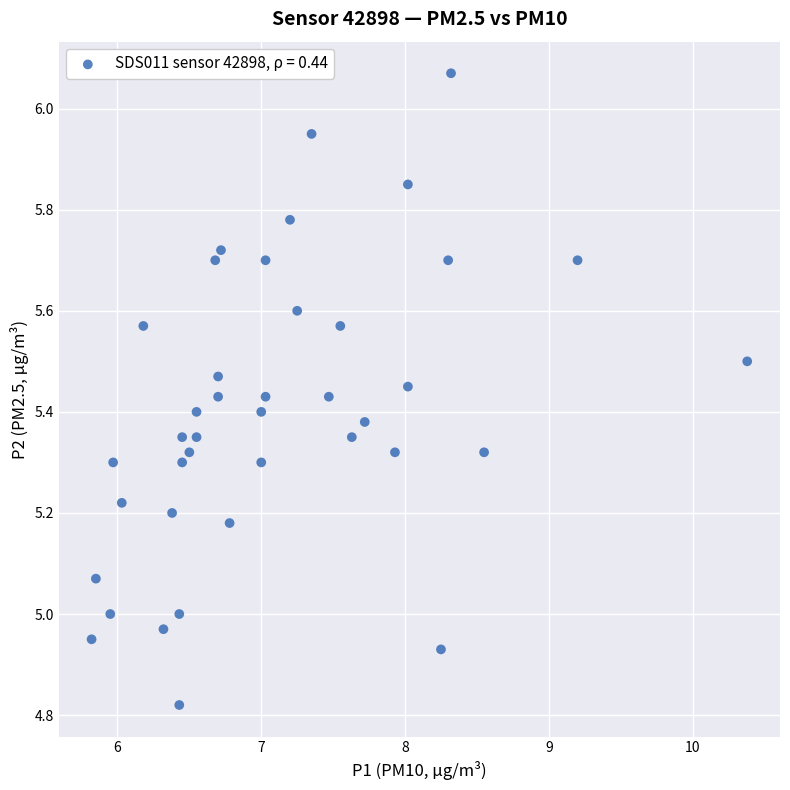

What is the range of X values (max minus min)?

4.6